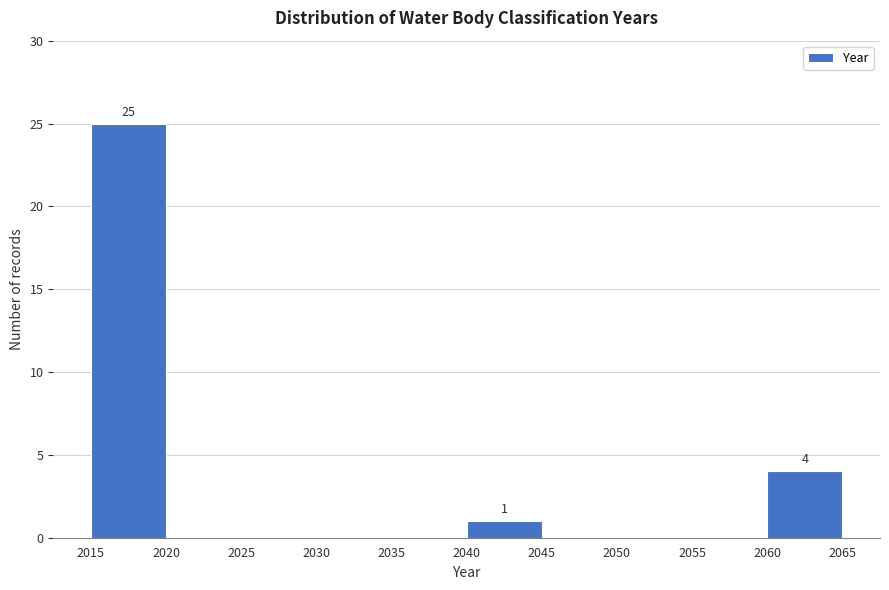

Which range on the x-axis has the tallest bar?

2015 to 2020